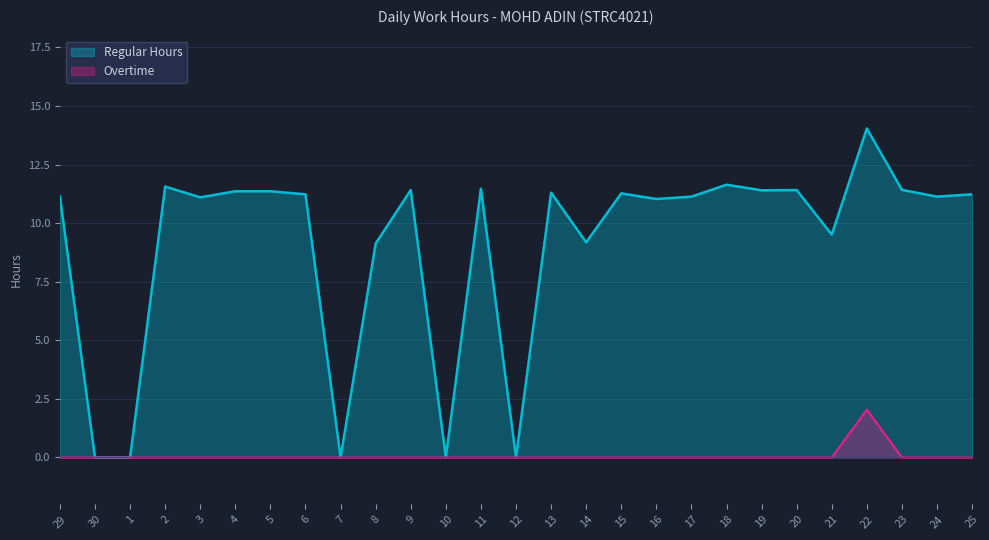

What is the spread (max minus min) of values at 18?

11.6